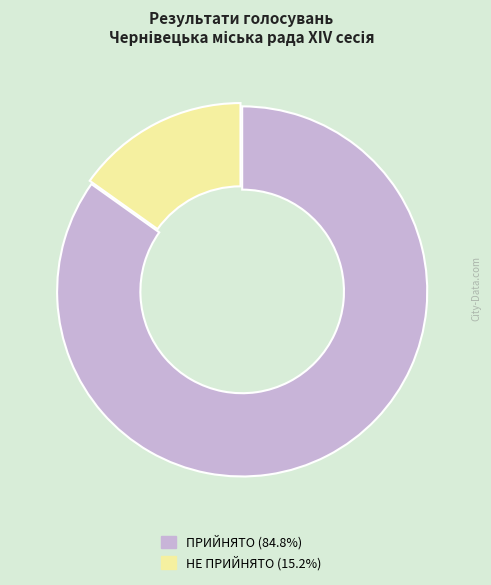

Combined, do ПРИЙНЯТО (84.8%) and НЕ ПРИЙНЯТО (15.2%) account for over 50%?

Yes